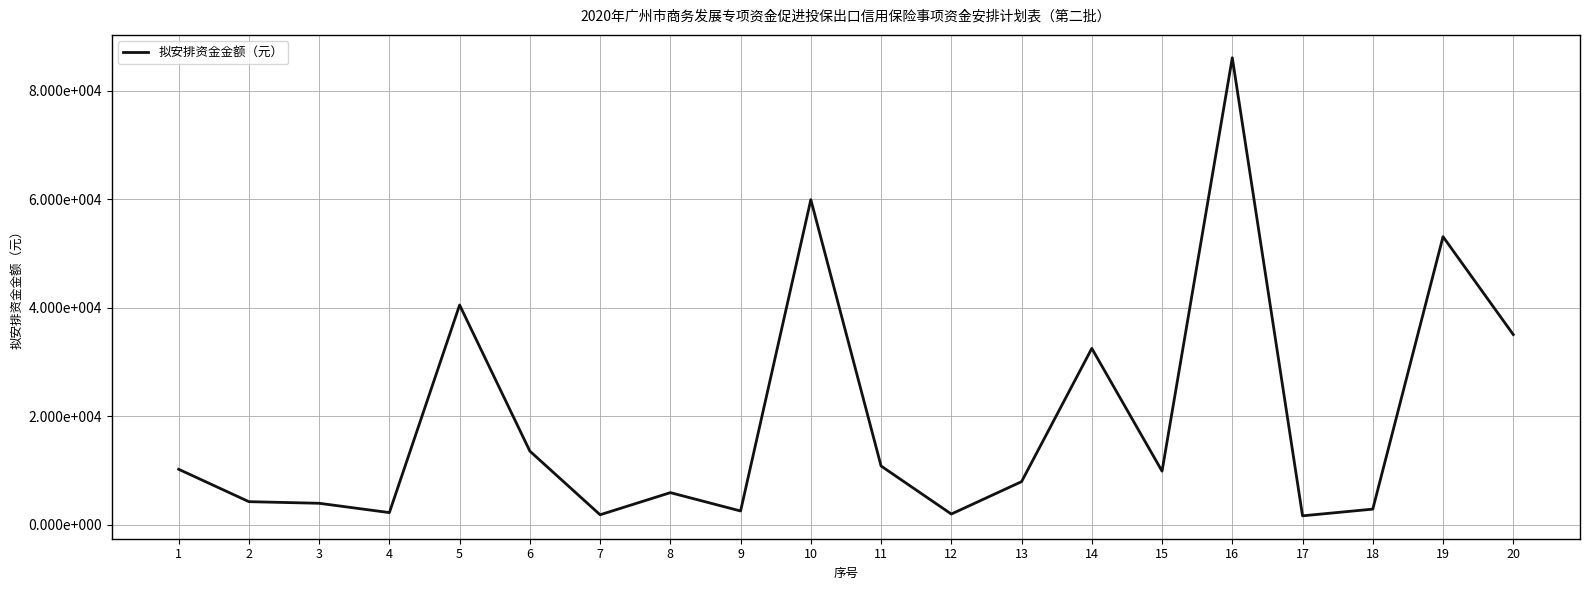

Does the chart display data point markers on the line(s)?

No